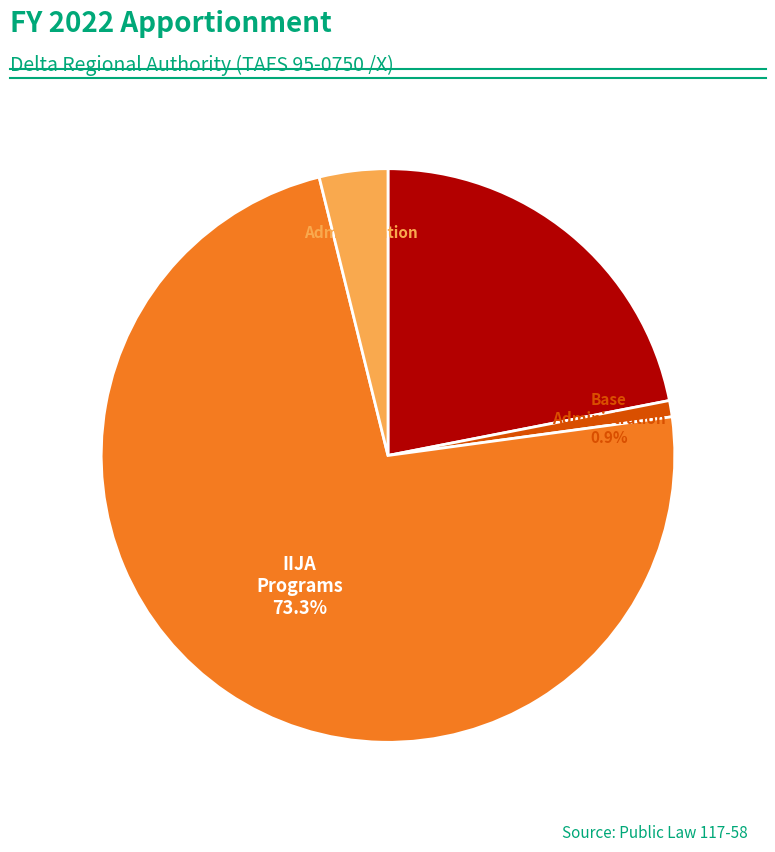

Count the number of slices in the pie.

4